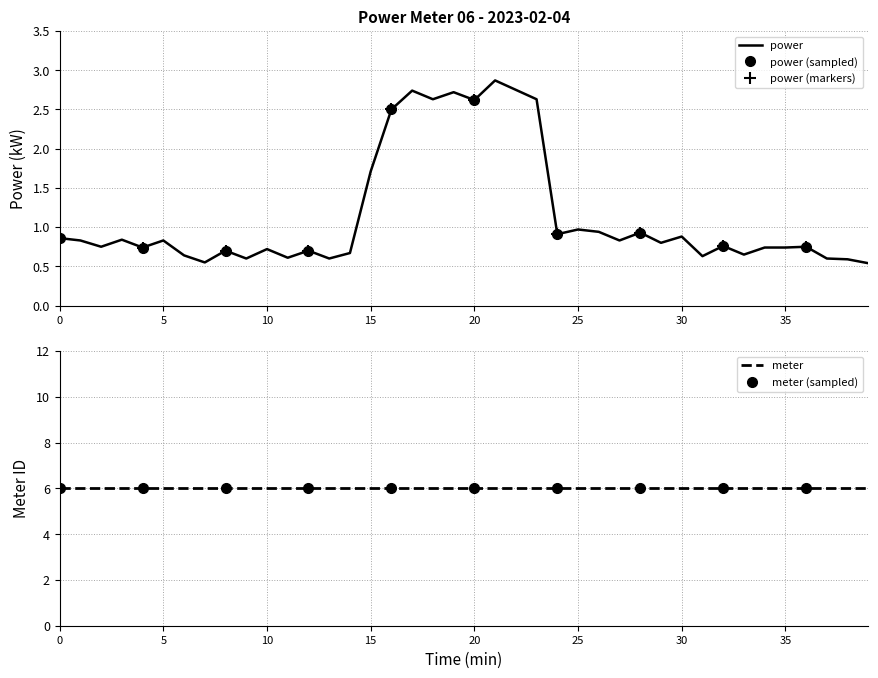

What is the maximum value shown in the chart?

6.0